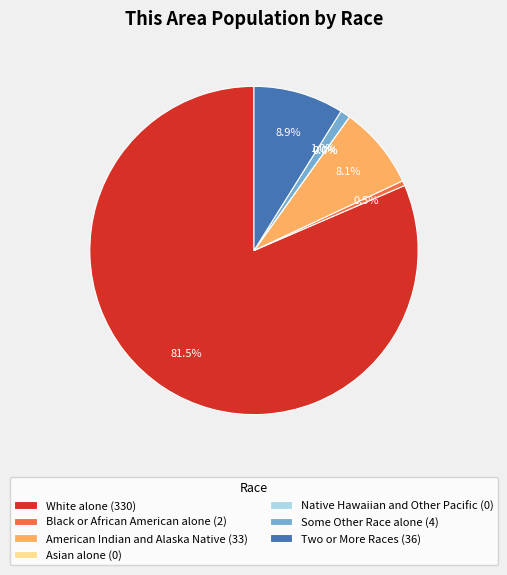

To the nearest percent, what is the combined percentage of White alone and Two or More Races?

90%